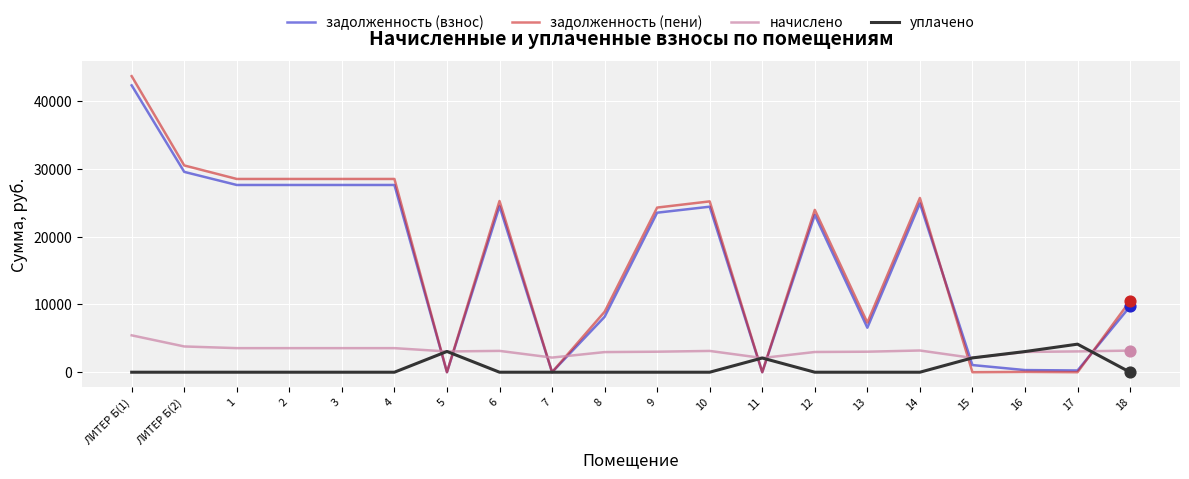

Which series has the widest spread of values?

задолженность (пени)